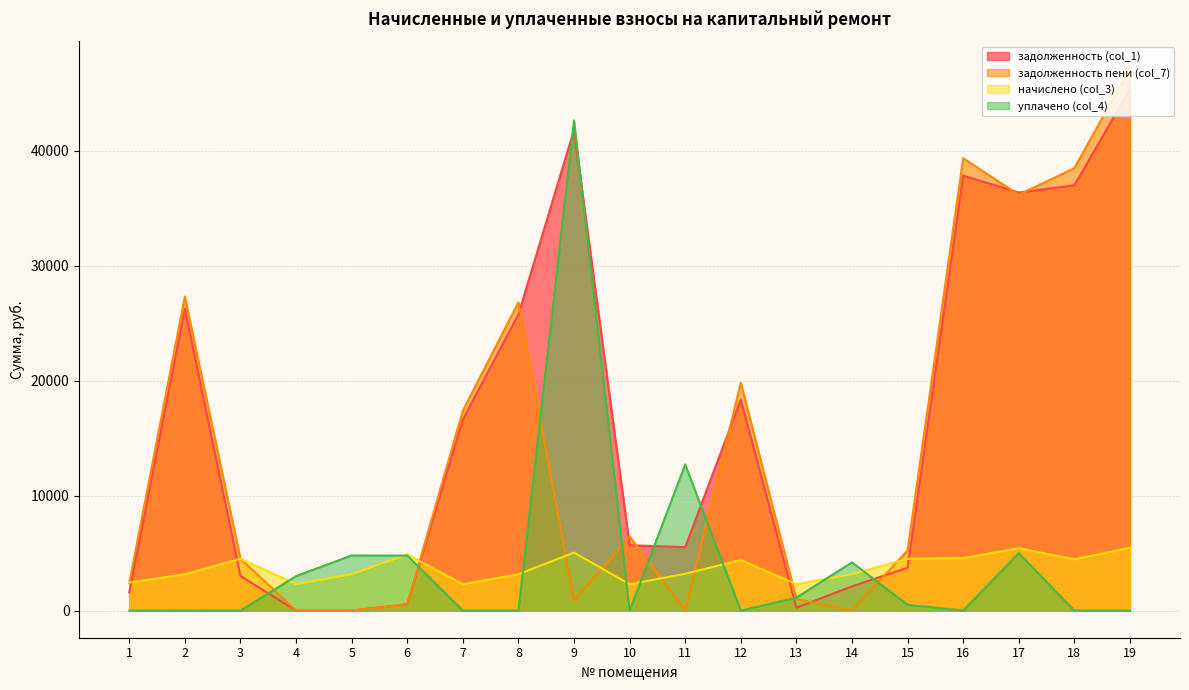

Which category has the lowest value in the начислено (col_3) series?

4